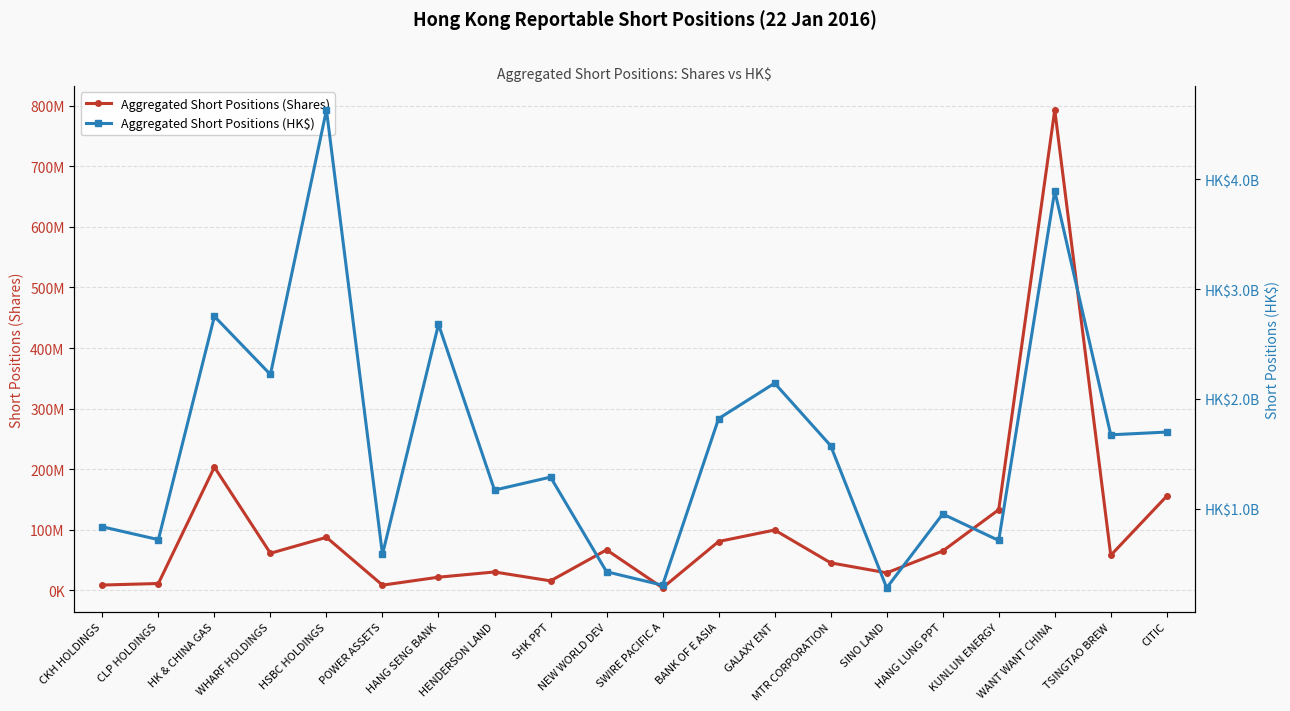

True or false: Aggregated Short Positions (HK$) and Aggregated Short Positions (Shares) cross at least once.

False